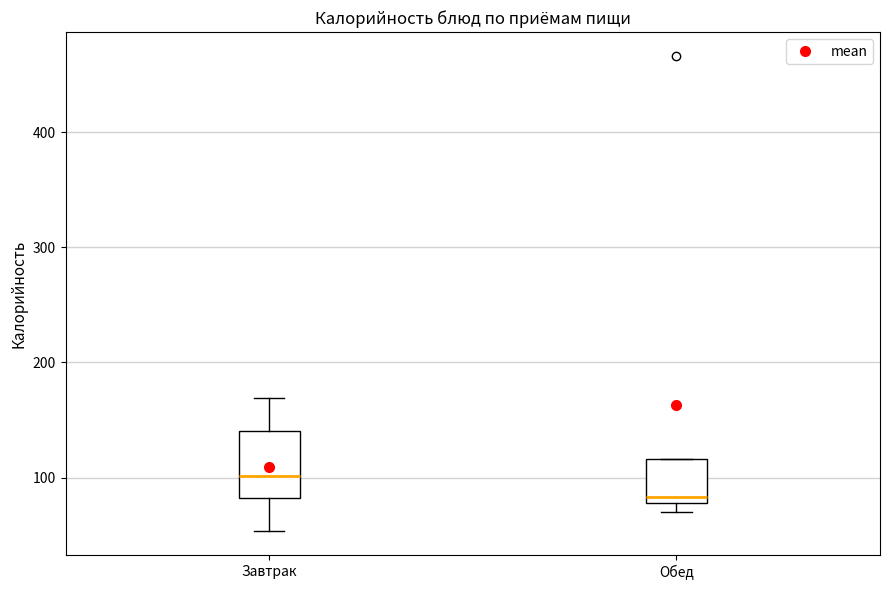

Reading left to right, read every box against the y-axis: the position of its median line, the range the box covers, and the ends of its whiskers. The values are not printed on the chart, so give them approximately, as read against the axis.

Завтрак: median 100, box 80 to 140, whiskers 50 to 170
Обед: median 80 (just above the box's lower edge), box 80 to 120, whiskers 70 to 120